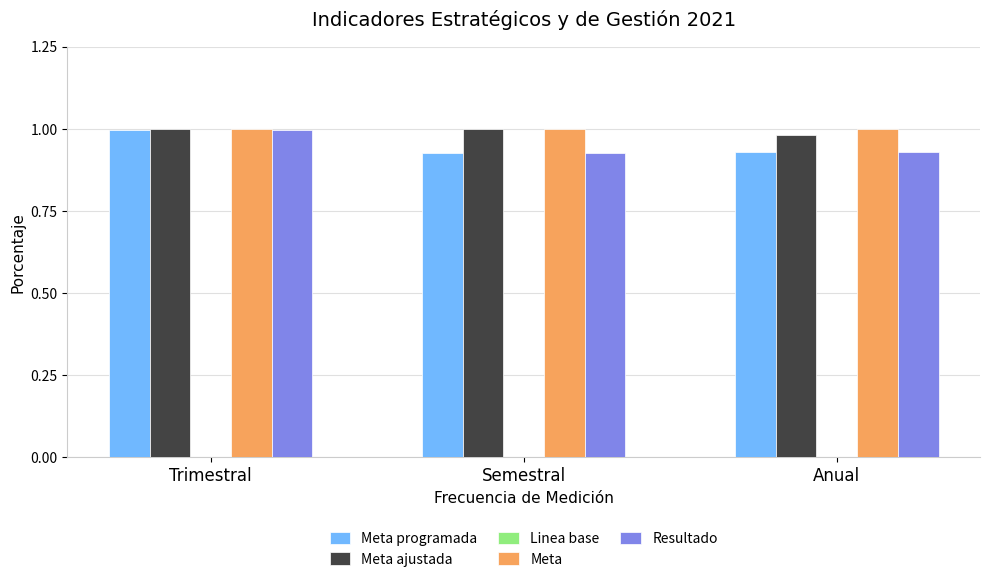

What is the label of the 1st bar from the left?

Trimestral